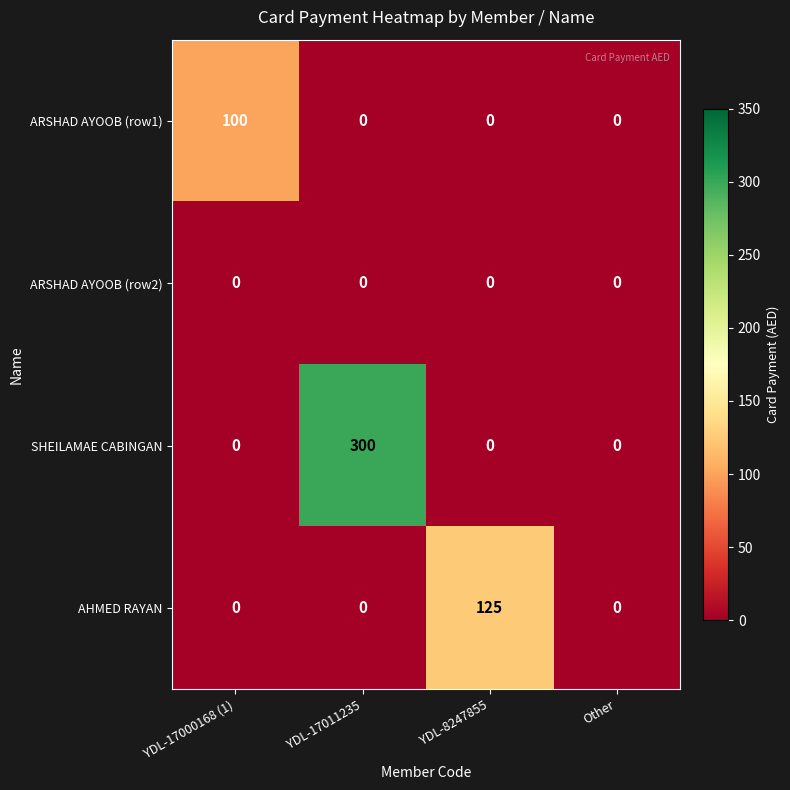

Which series has the largest total across all categories?

SHEILAMAE CABINGAN